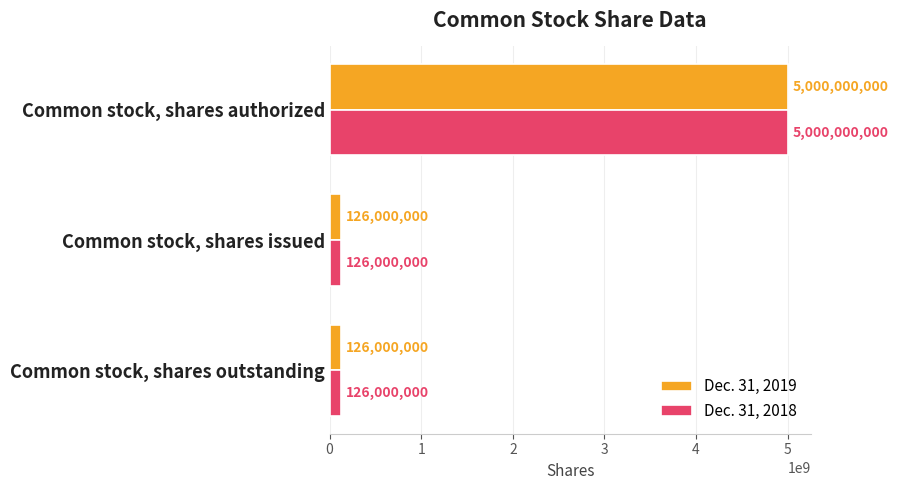

Is it true that Dec. 31, 2019 equals 6897270946 at Common stock, shares authorized?

False